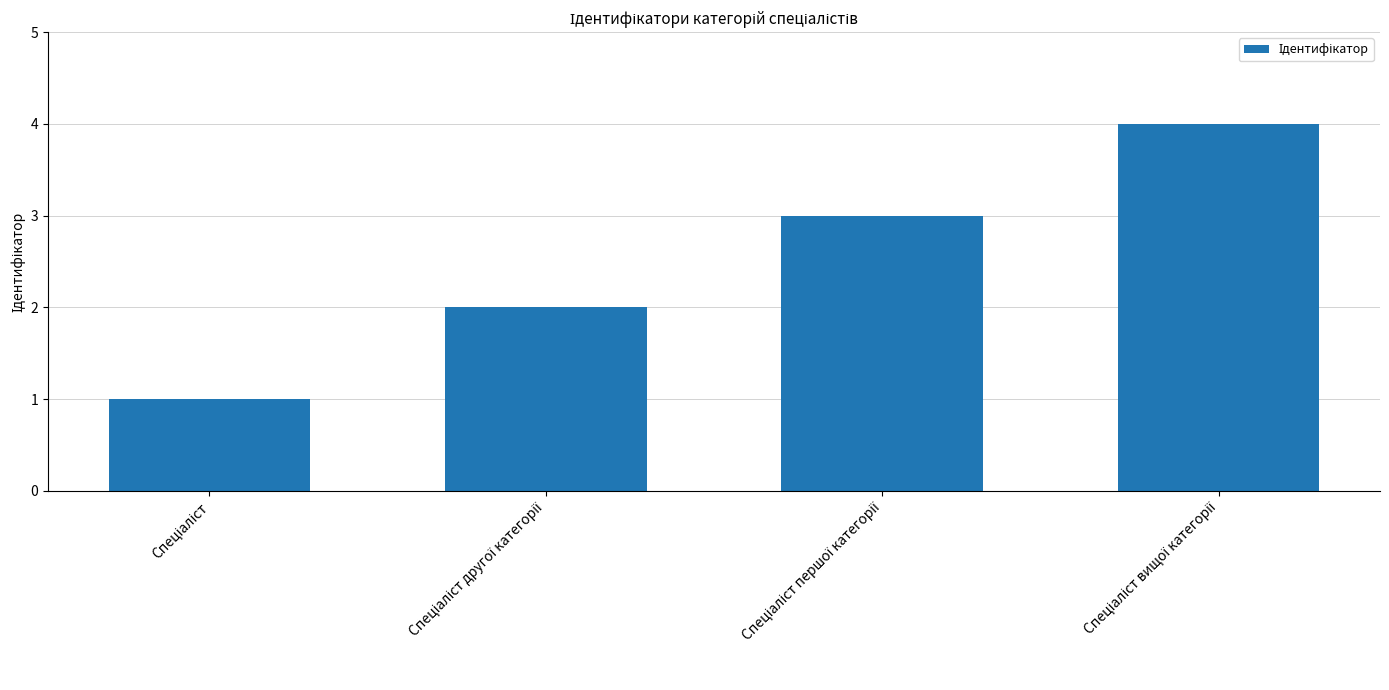

What is the sum of all values?

10